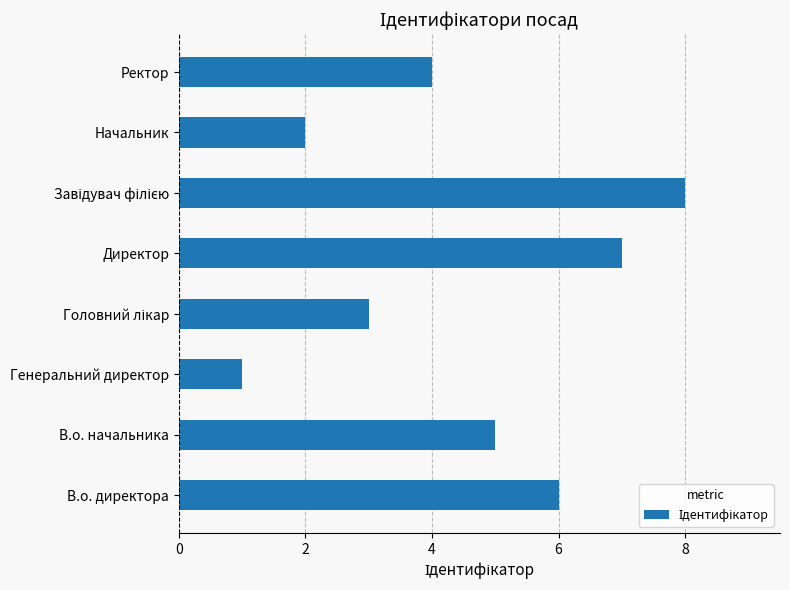

What is the minimum value shown in the chart?

1